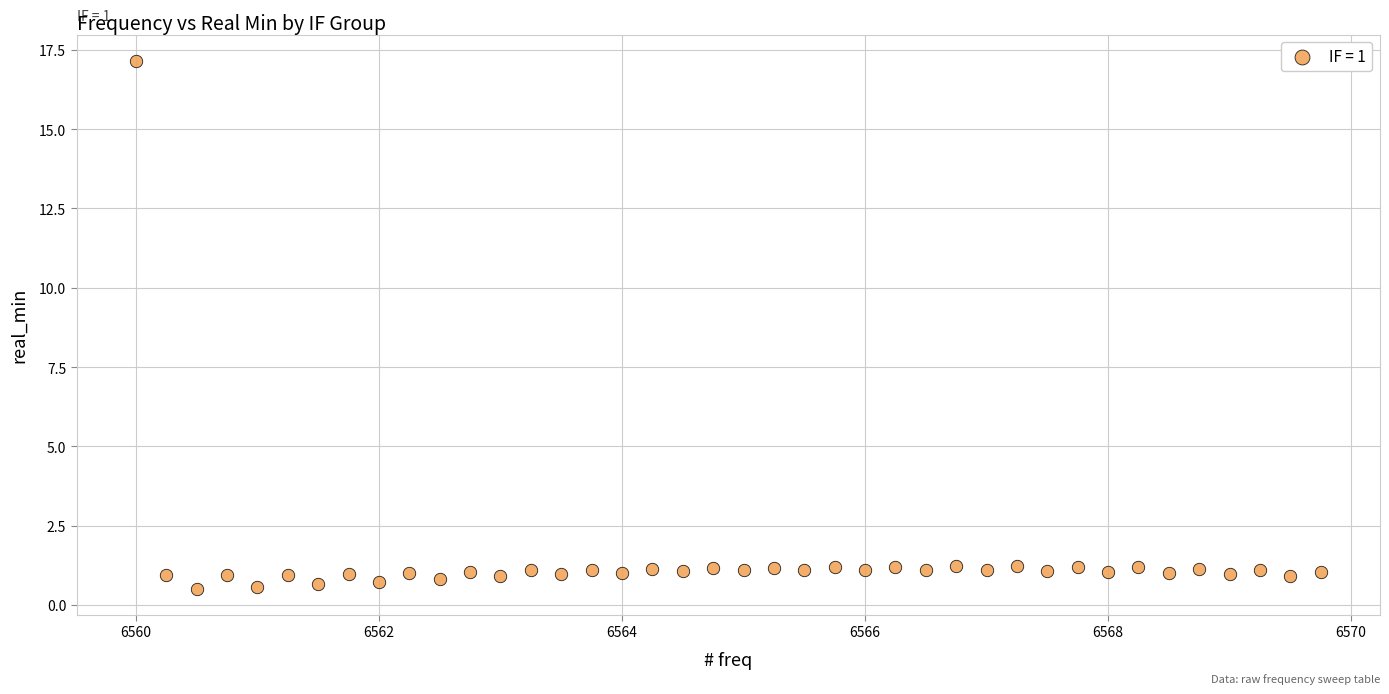

What is the range of Y values (max minus min)?

16.6